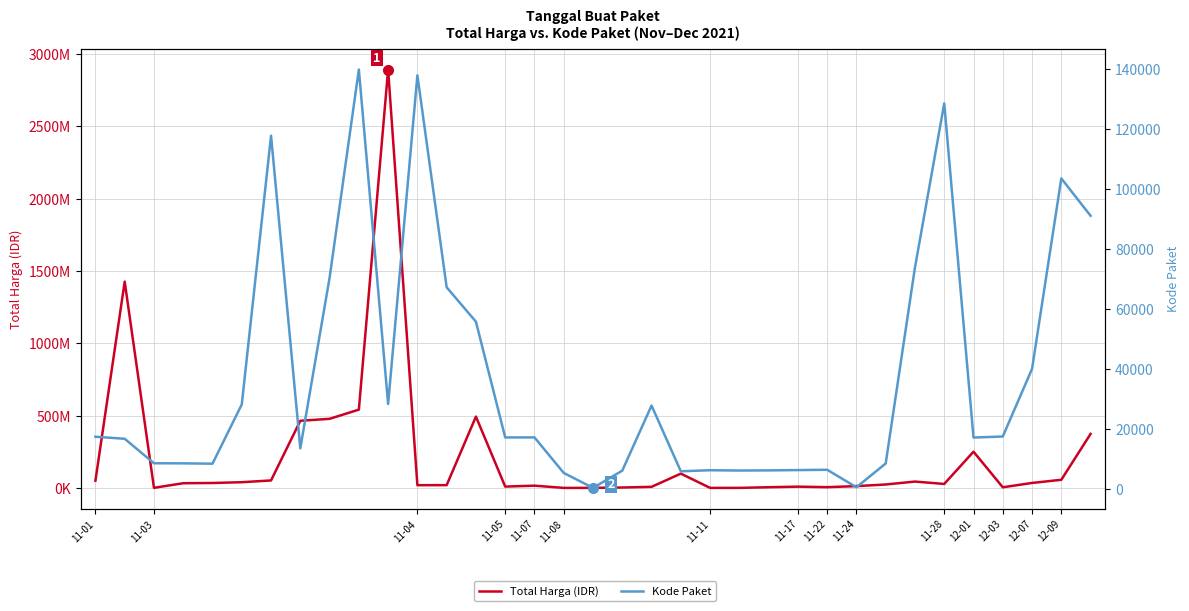

Does the chart have visible grid lines?

Yes